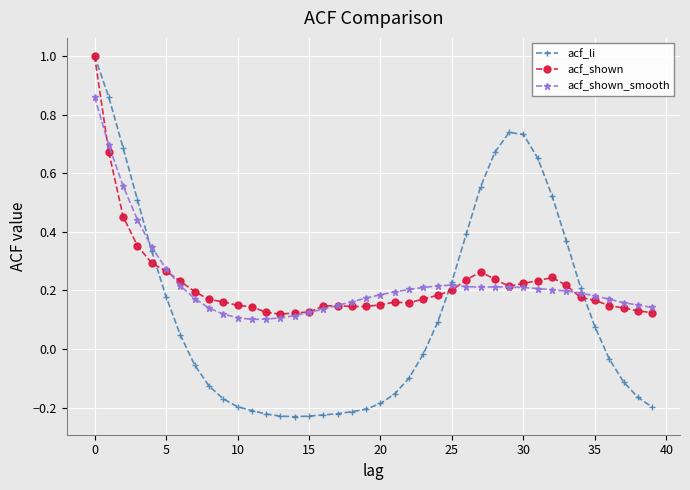

At how many categories does at least one series exceed 0?

40